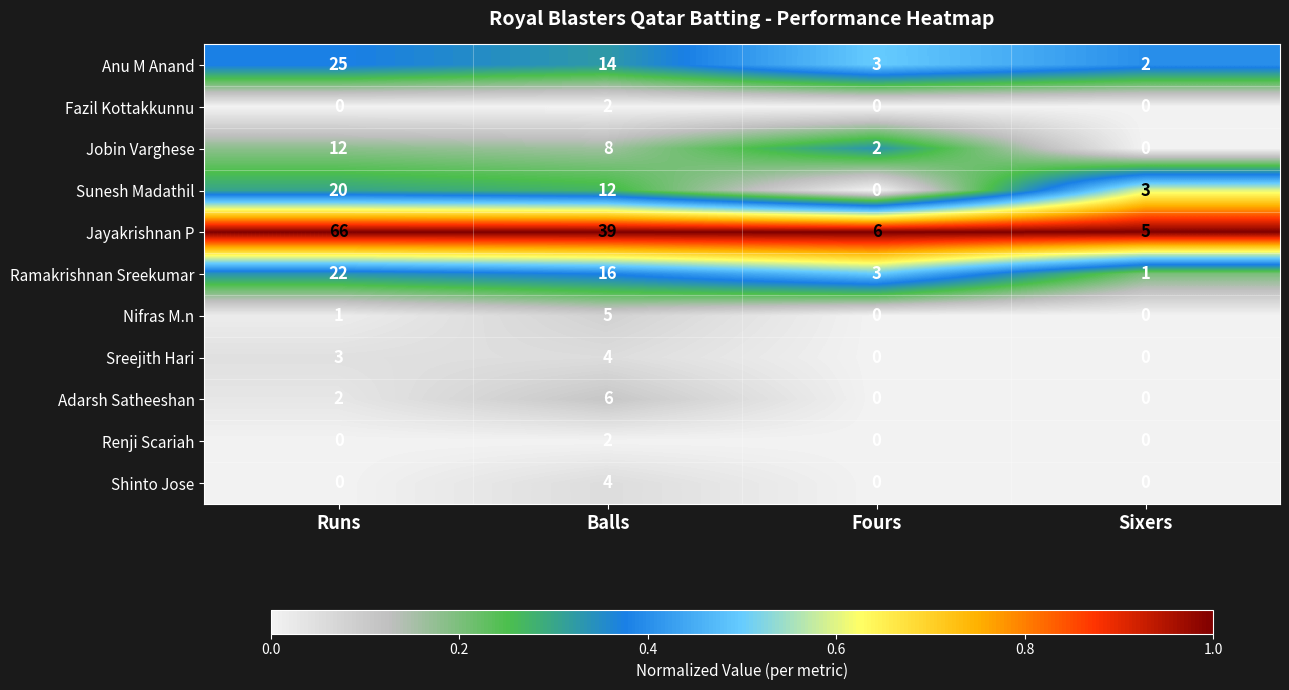

Which series has the widest spread of values?

Jayakrishnan P